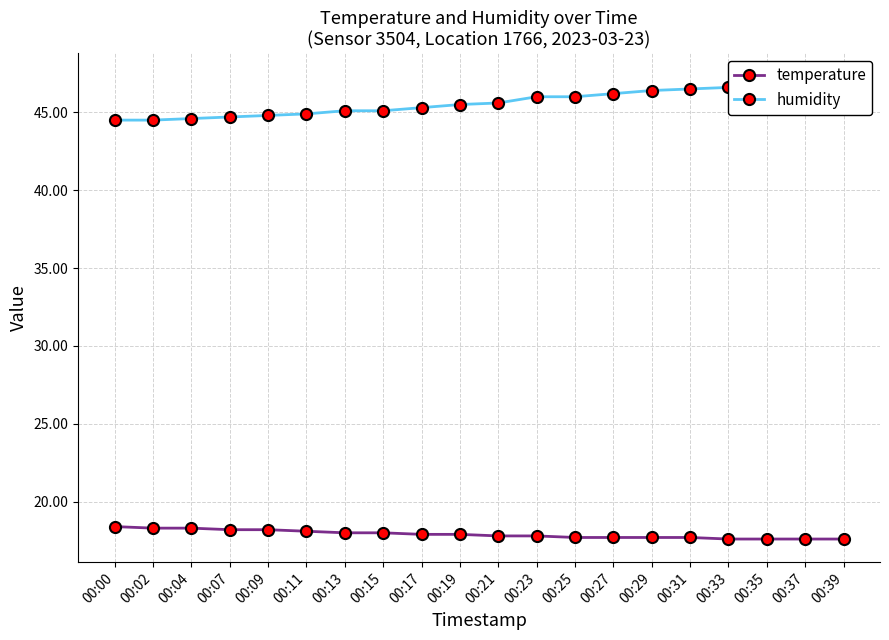

Between 00:23 and 00:13, which is larger?

00:13